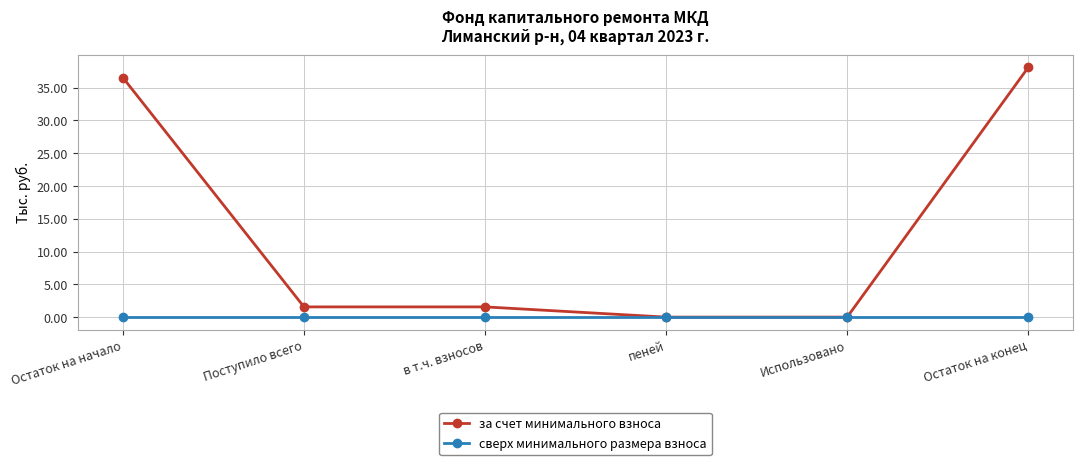

Reading right to left, extract all data points from this chart.

за счет минимального взноса: 38.1	0.0	0.0	1.6	1.6	36.5
сверх минимального размера взноса: 0.0	0.0	0.0	0.0	0.0	0.0